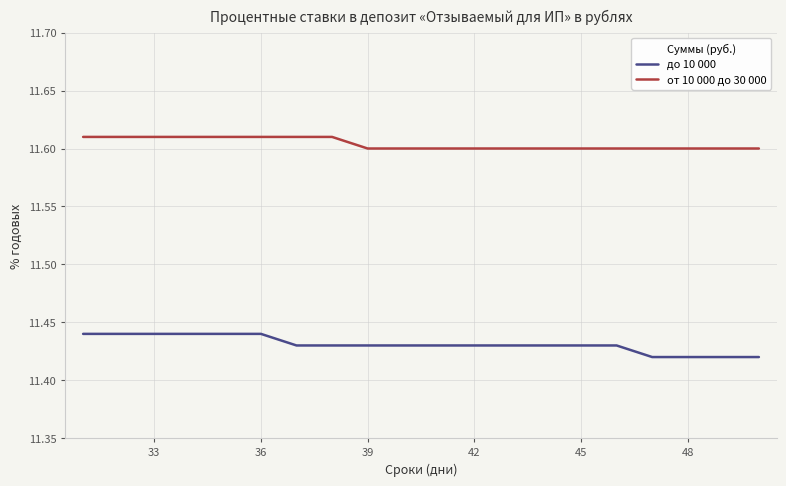

What are all the series names shown in the legend?

до 10 000, от 10 000 до 30 000